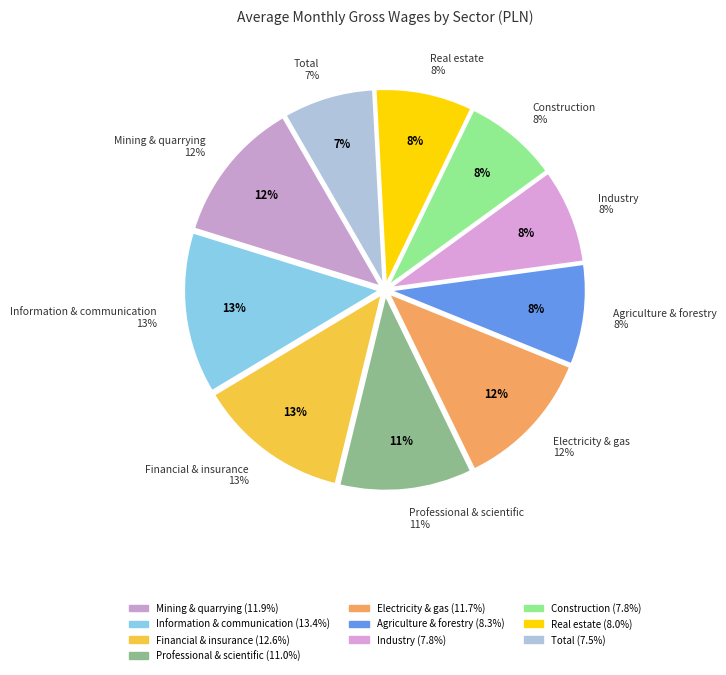

Does any single category account for the majority?

No